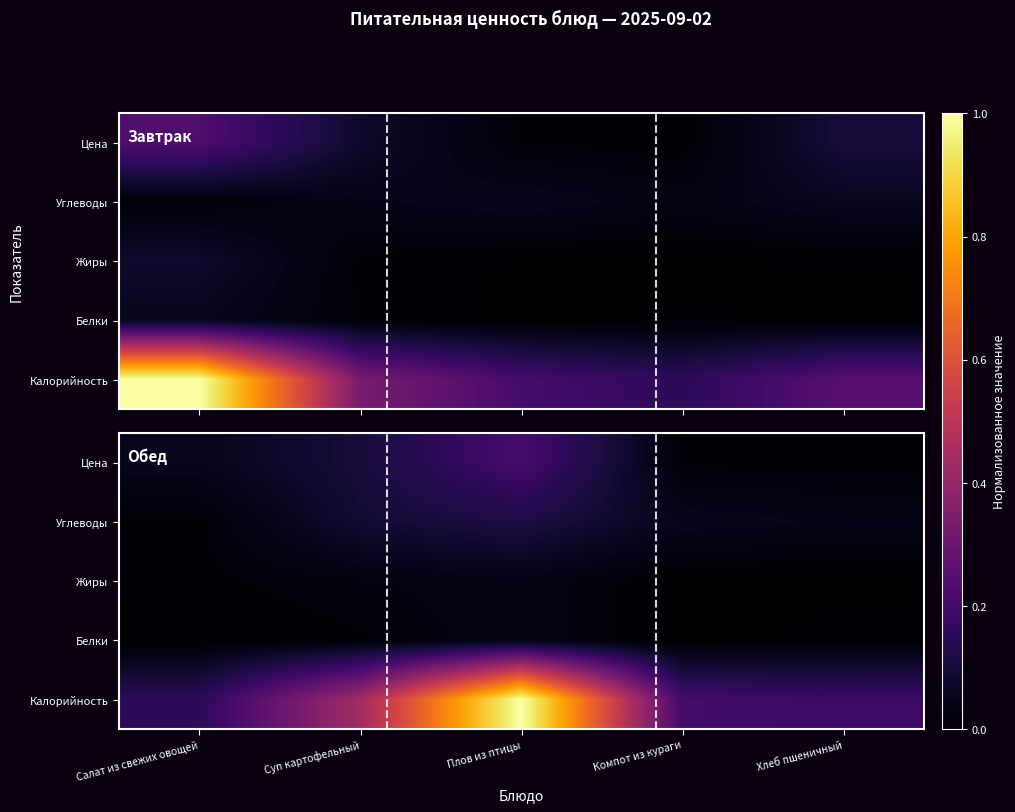

Which series has the largest total across all categories?

Калорийность